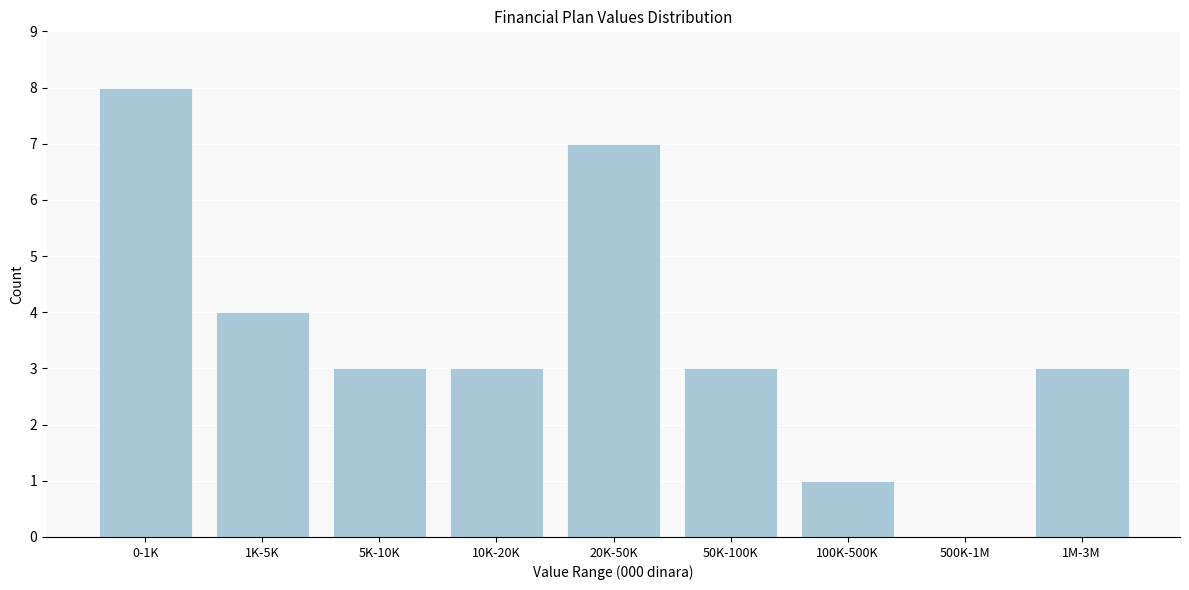

Reading left to right, transcribe all the data shown in this chart.

0-1K=8	1K-5K=4	5K-10K=3	10K-20K=3	20K-50K=7	50K-100K=3	100K-500K=1	500K-1M=0	1M-3M=3